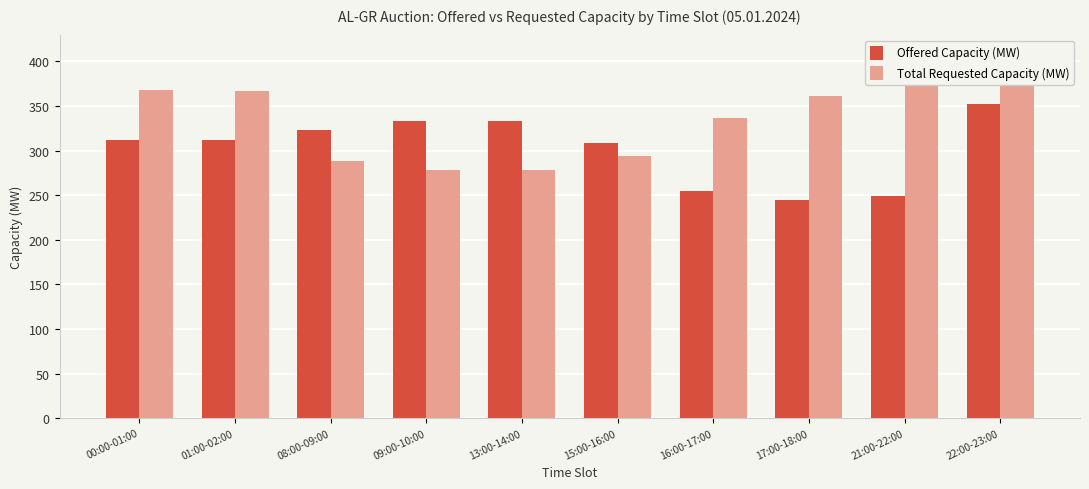

What are all the series names shown in the legend?

Offered Capacity (MW), Total Requested Capacity (MW)